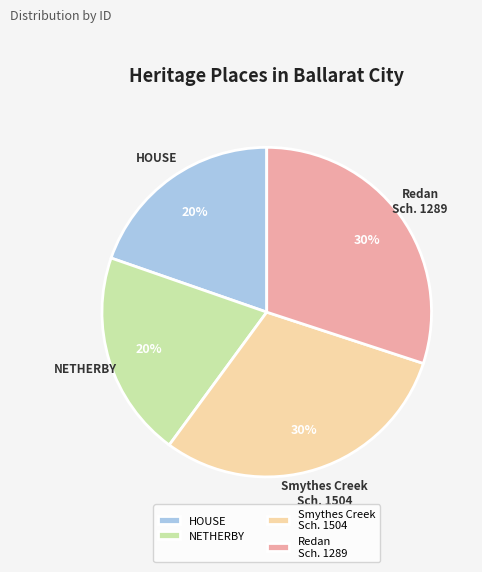

To the nearest percent, what is the combined percentage of Smythes Creek Sch. 1504 and HOUSE?

50%